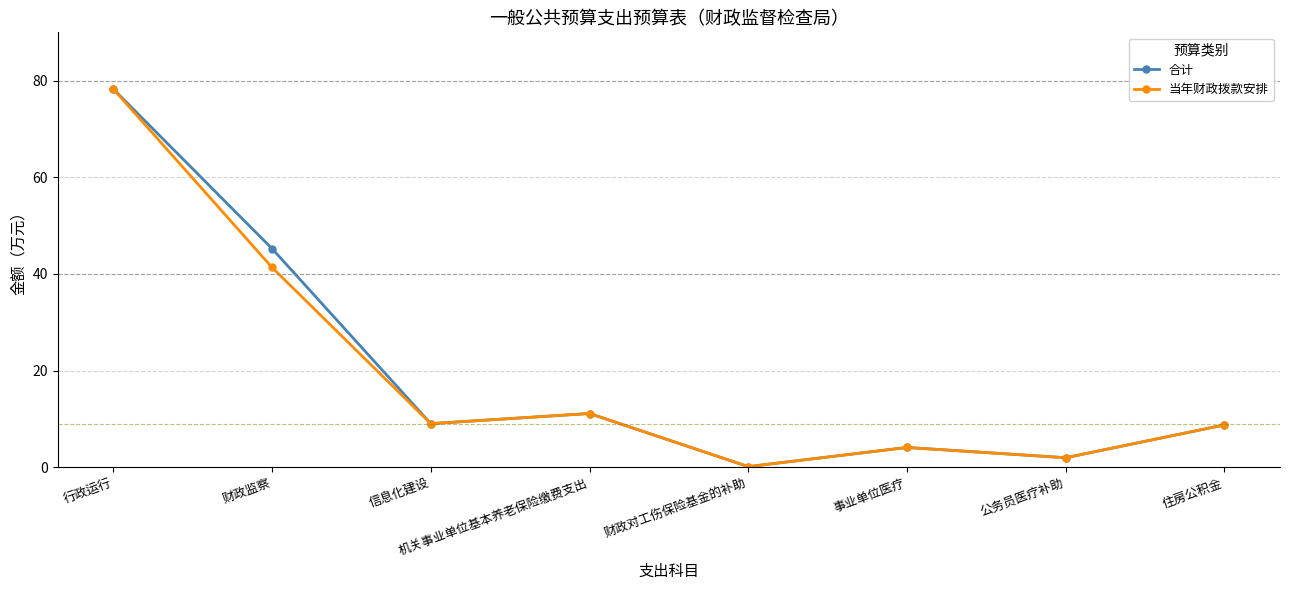

What is the greatest value displayed?

78.3